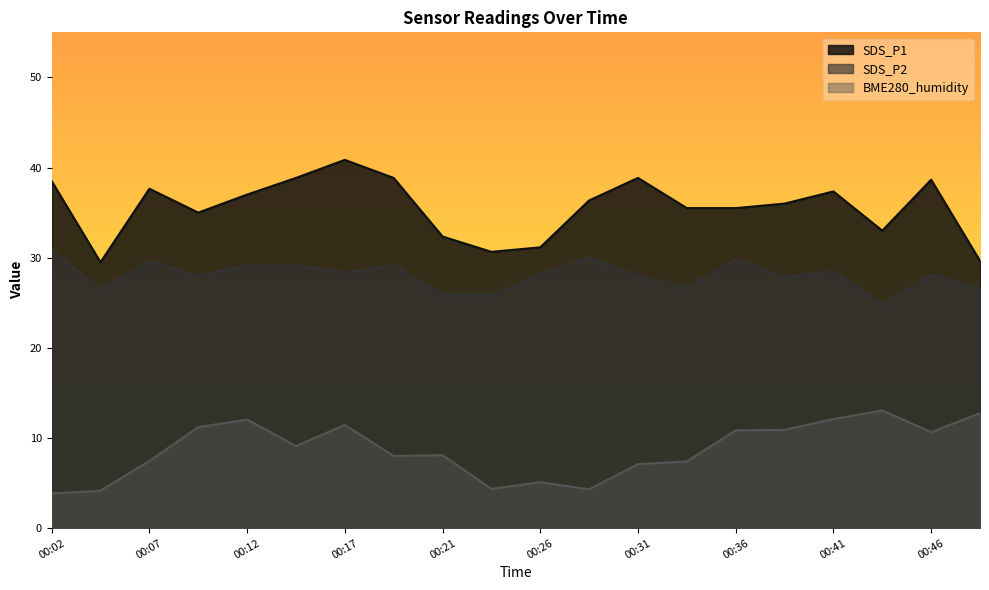

In BME280_humidity, how many points are higher than both neighbors (excluding endpoints)?

5